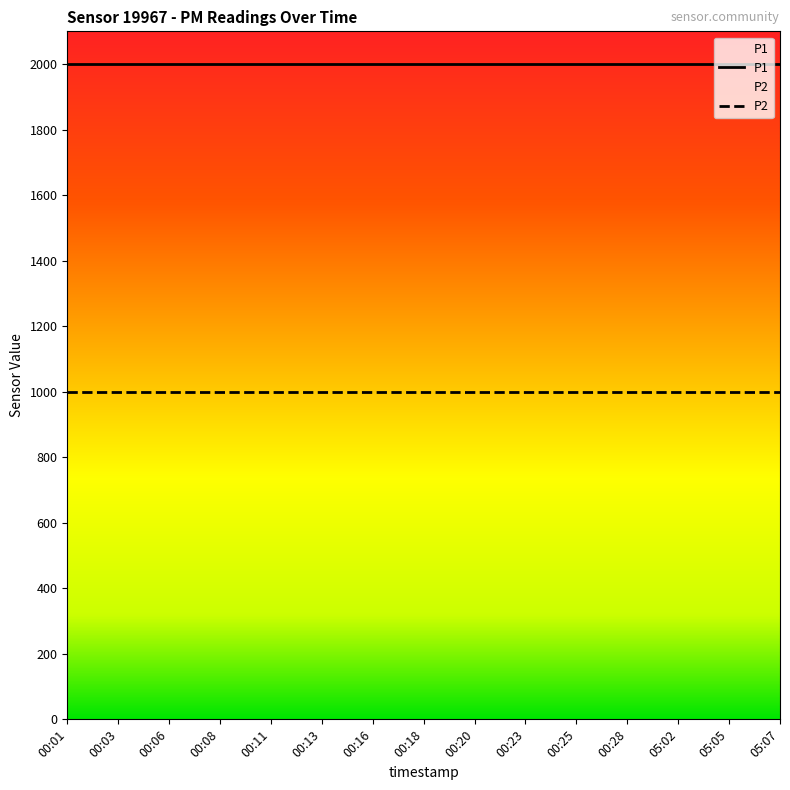

Reading left to right, extract all data points from this chart.

P1: 00:01=1999.9	00:03=1999.9	00:06=1999.9	00:08=1999.9	00:11=1999.9	00:13=1999.9	00:16=1999.9	00:18=1999.9	00:20=1999.9	00:23=1999.9	00:25=1999.9	00:28=1999.9	05:02=1999.9	05:05=1999.9	05:07=1999.9
P2: 00:01=999.9	00:03=999.9	00:06=999.9	00:08=999.9	00:11=999.9	00:13=999.9	00:16=999.9	00:18=999.9	00:20=999.9	00:23=999.9	00:25=999.9	00:28=999.9	05:02=999.9	05:05=999.9	05:07=999.9